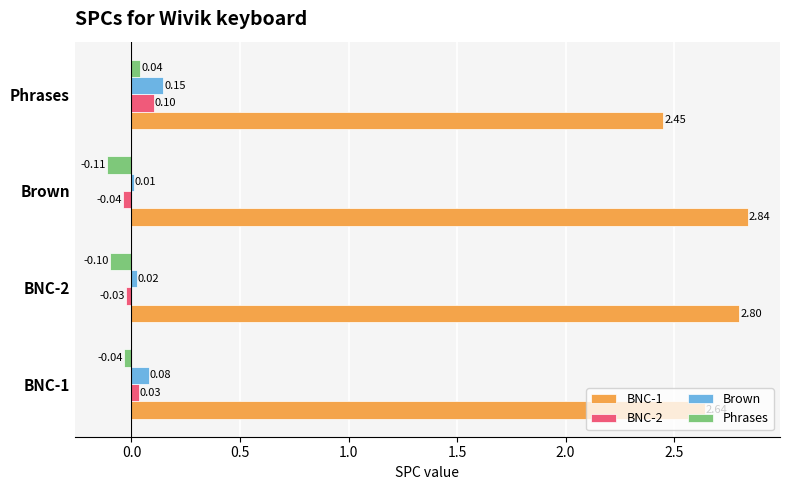

At which category is the sum across all series the highest?

Phrases